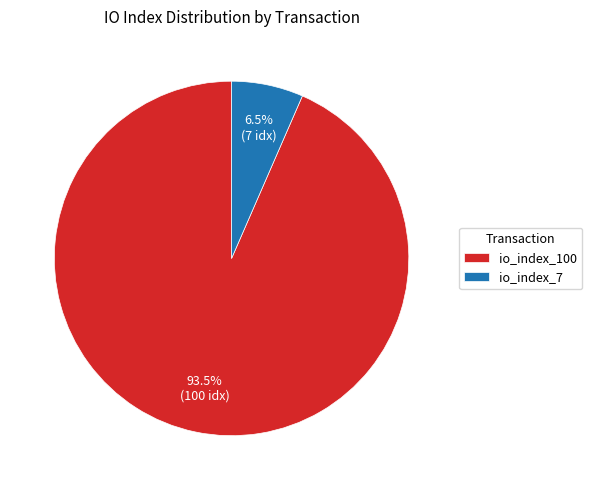

To the nearest percent, what is the difference between the largest and smallest slice percentages?

87%